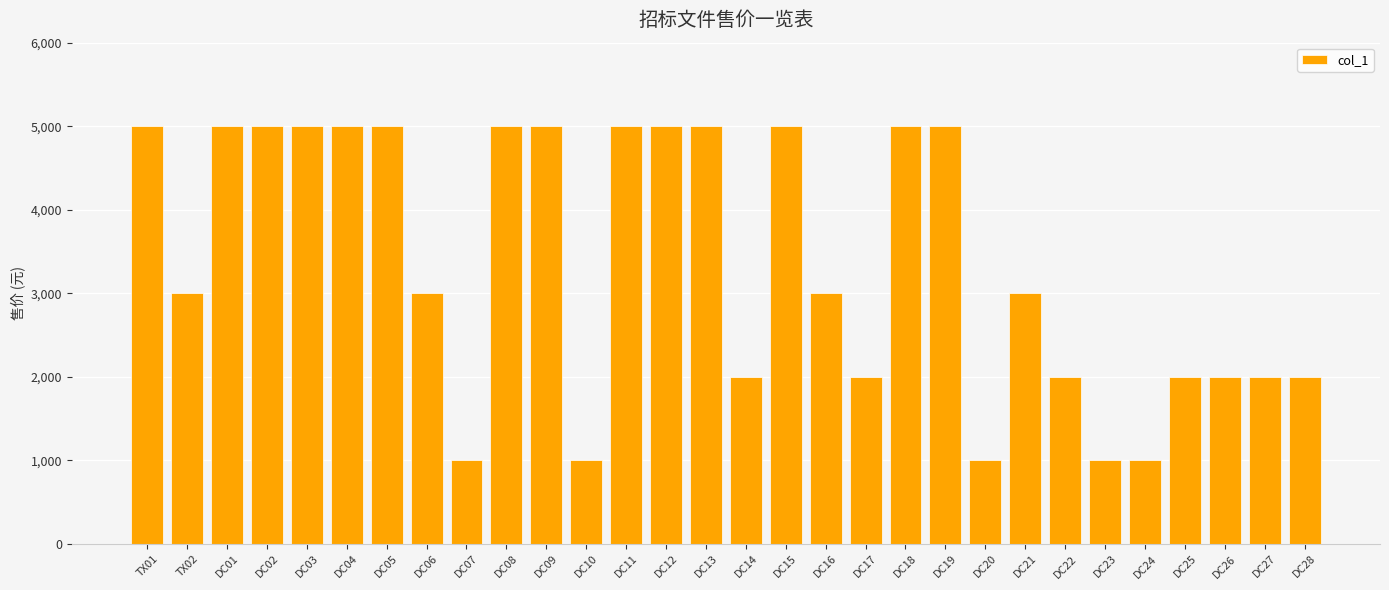

Reading left to right, extract all data points from this chart.

TX01=5000	TX02=3000	DC01=5000	DC02=5000	DC03=5000	DC04=5000	DC05=5000	DC06=3000	DC07=1000	DC08=5000	DC09=5000	DC10=1000	DC11=5000	DC12=5000	DC13=5000	DC14=2000	DC15=5000	DC16=3000	DC17=2000	DC18=5000	DC19=5000	DC20=1000	DC21=3000	DC22=2000	DC23=1000	DC24=1000	DC25=2000	DC26=2000	DC27=2000	DC28=2000